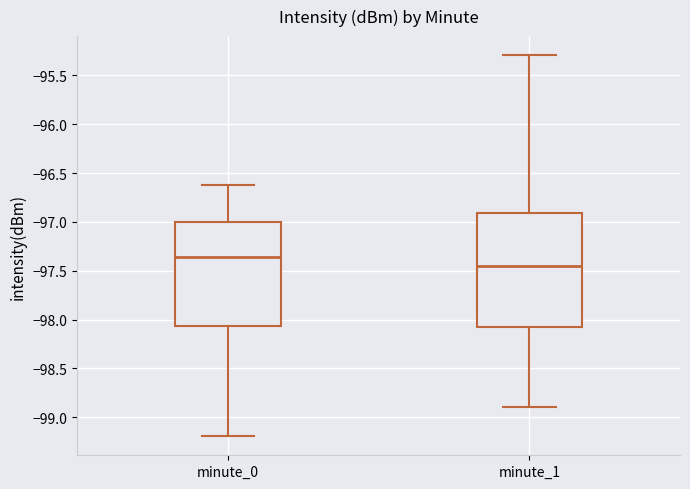

Where does the median line of the box for minute_0 sit on the y-axis? The values are not printed on the chart, so give them approximately, as read against the axis.

-97.35